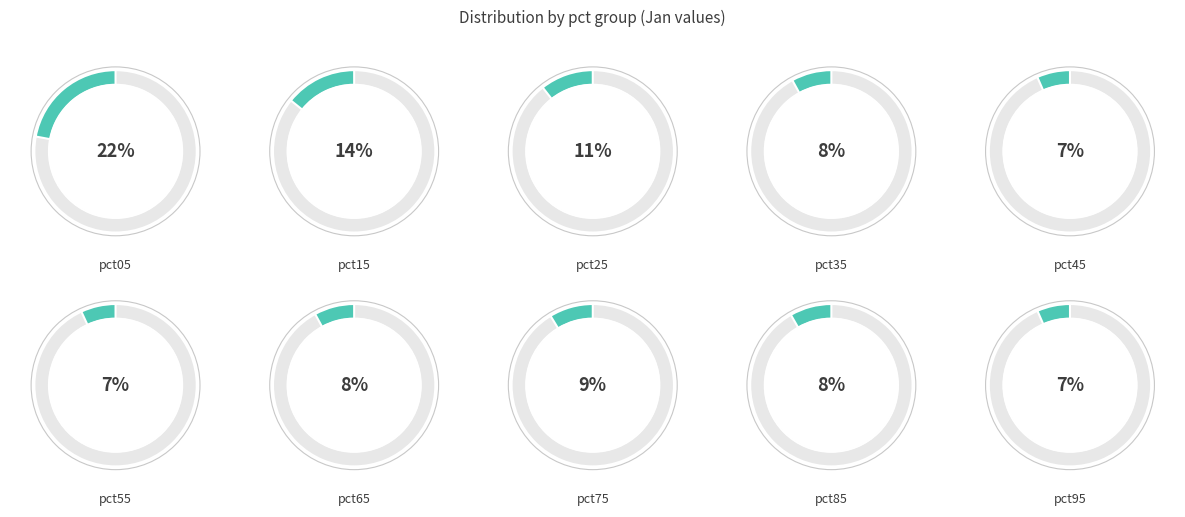

To the nearest percent, what is the average slice percentage?

10%